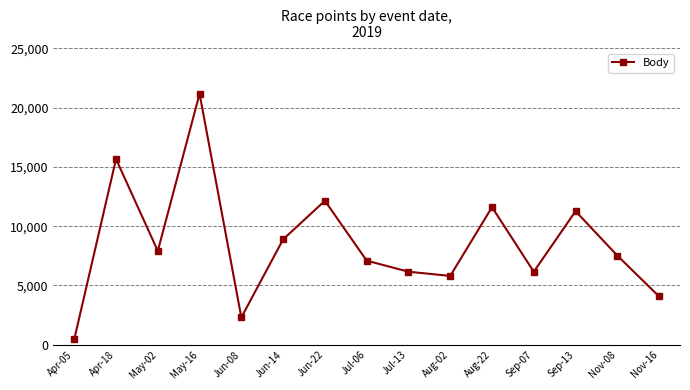

What is the label of the 9th point from the right?

Jun-22